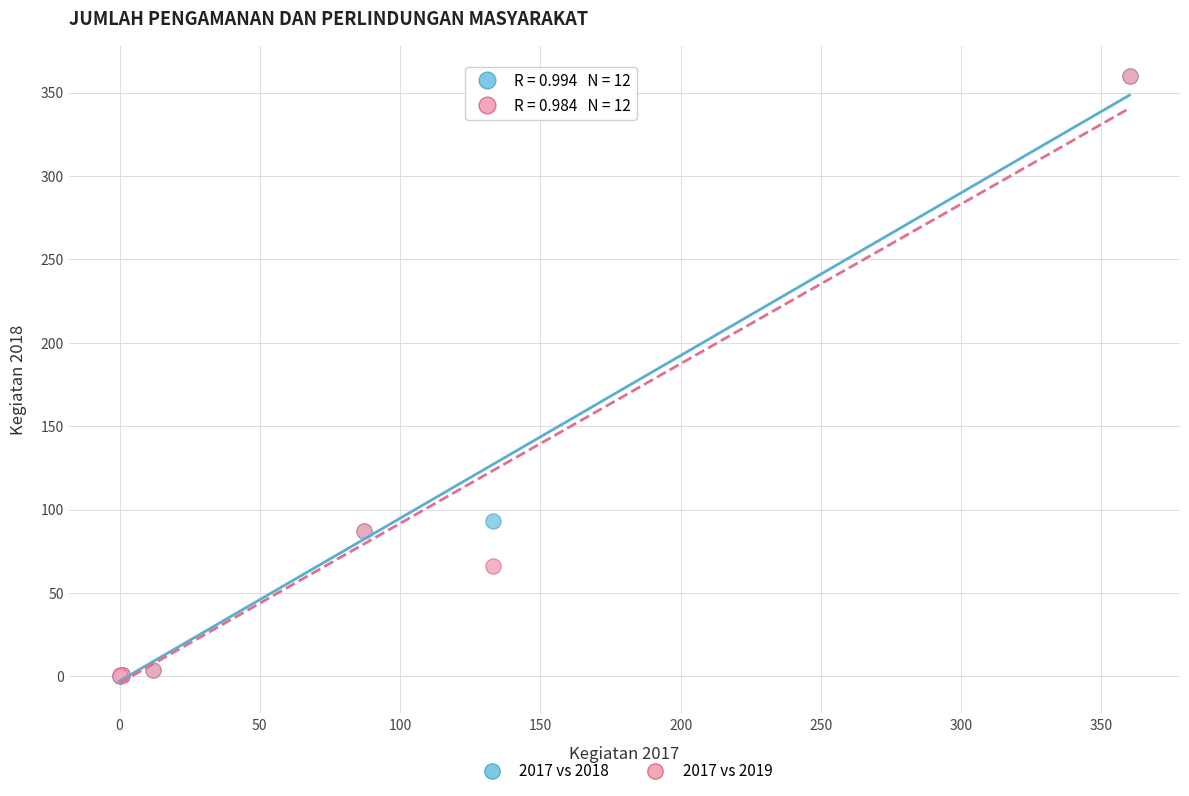

Across all series, what Y value is closest to 180?

93